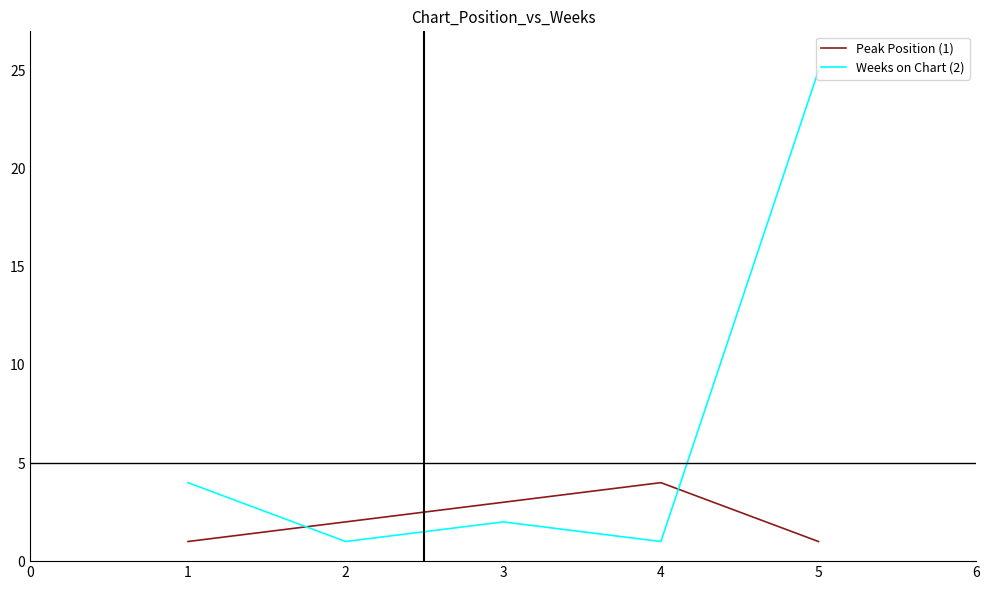

At which category is the sum across all series the highest?

5